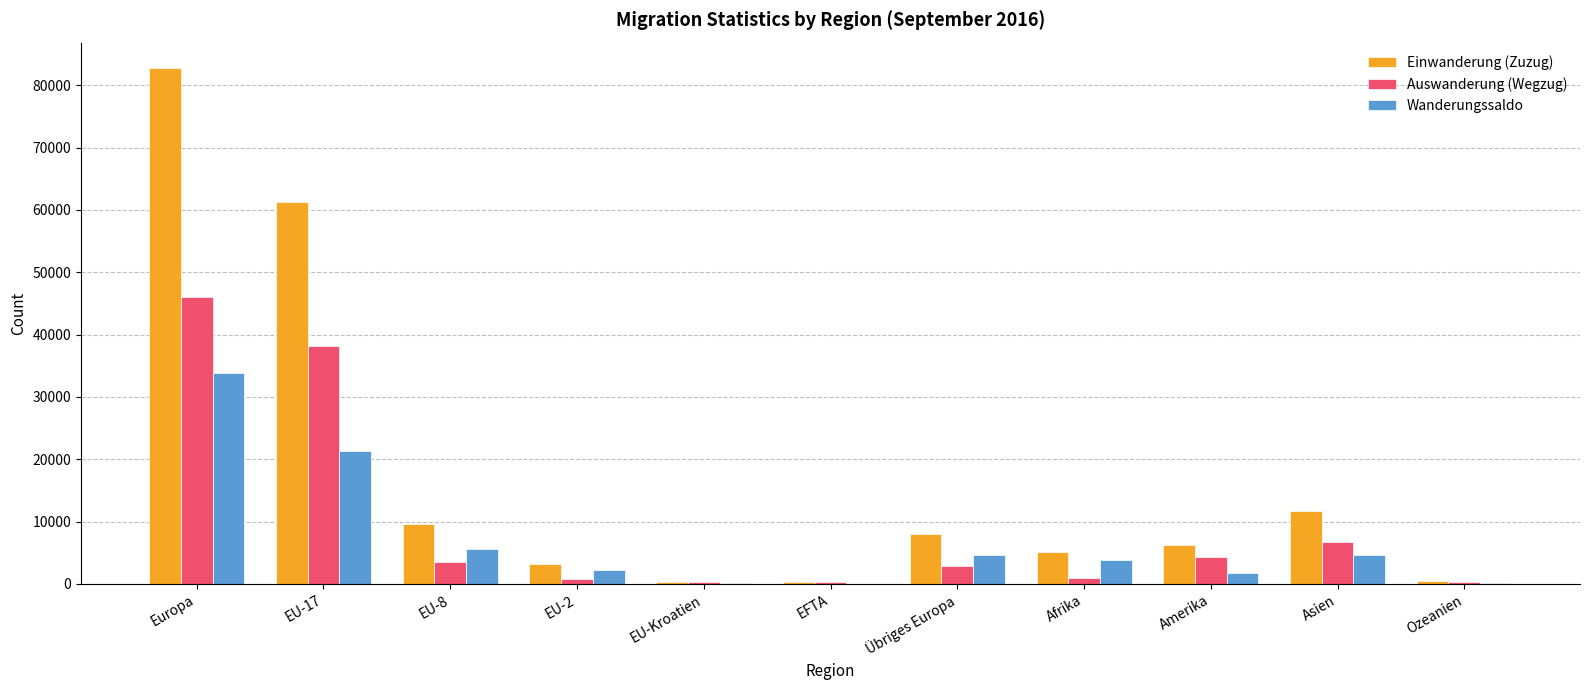

The value of Wanderungssaldo at Europa is 48724. True or false?

False